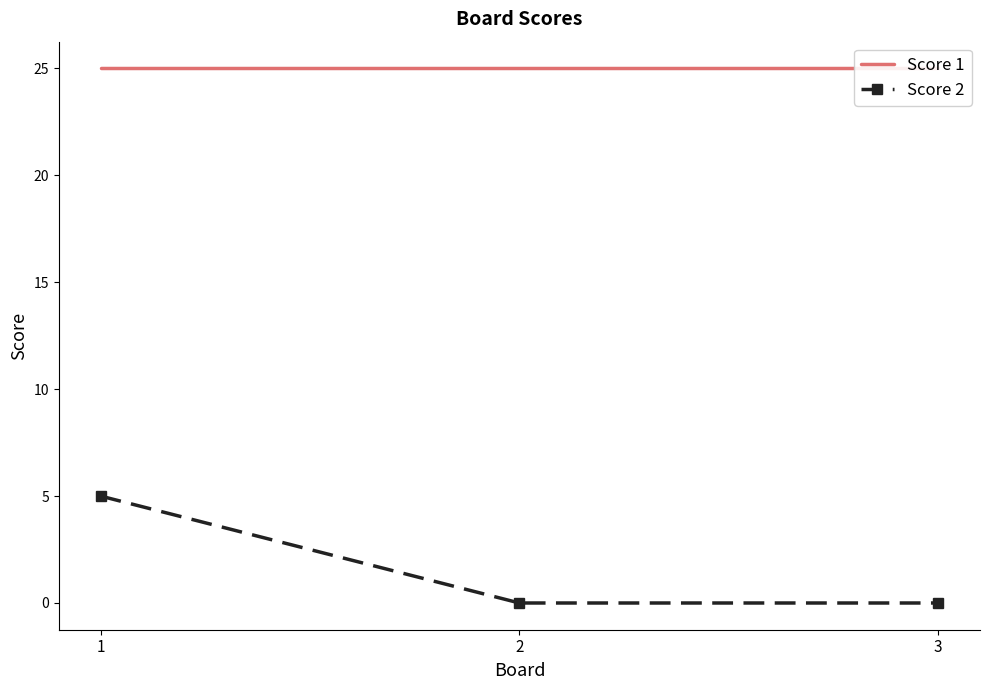

How many distinct data groups are displayed?

2